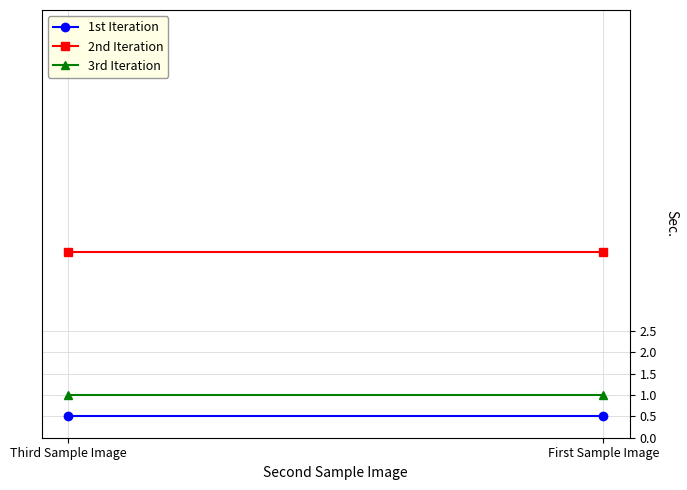

At which category is the sum across all series the highest?

Third Sample Image